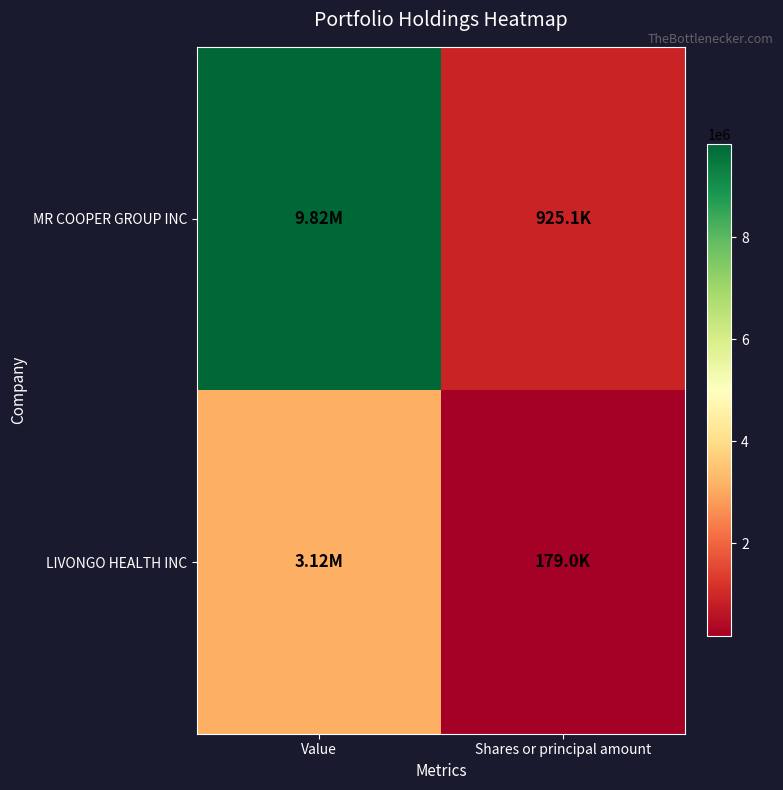

Reading right to left, extract all data points from this chart.

MR COOPER GROUP INC: Shares or principal amount=925100	Value=9825000
LIVONGO HEALTH INC: Shares or principal amount=179000	Value=3122000